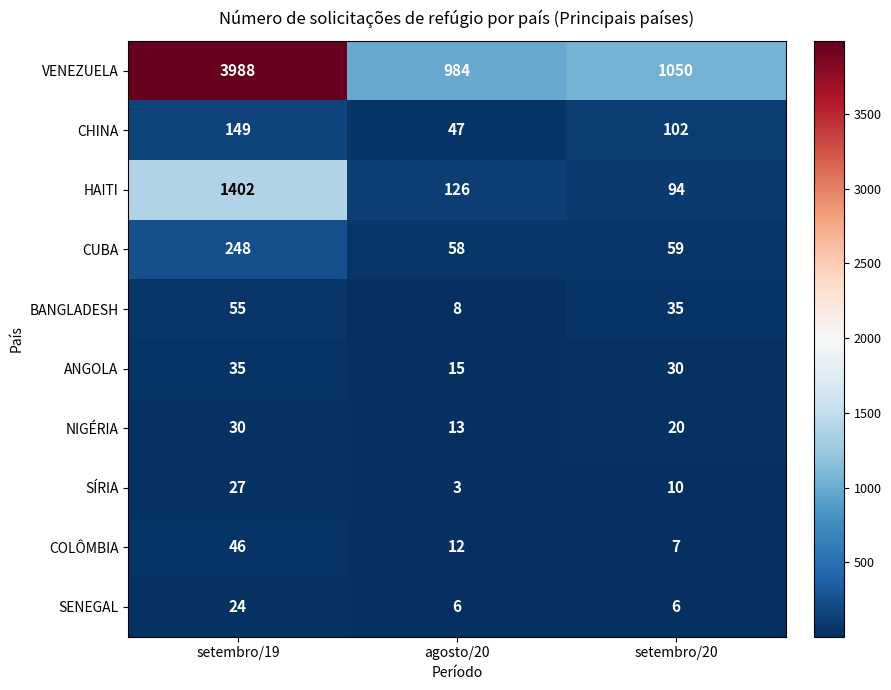

True or false: SENEGAL has a value of 6 at setembro/20.

True